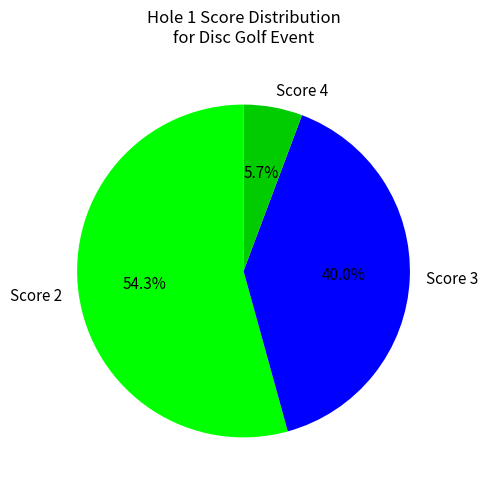

Count the number of slices in the pie.

3